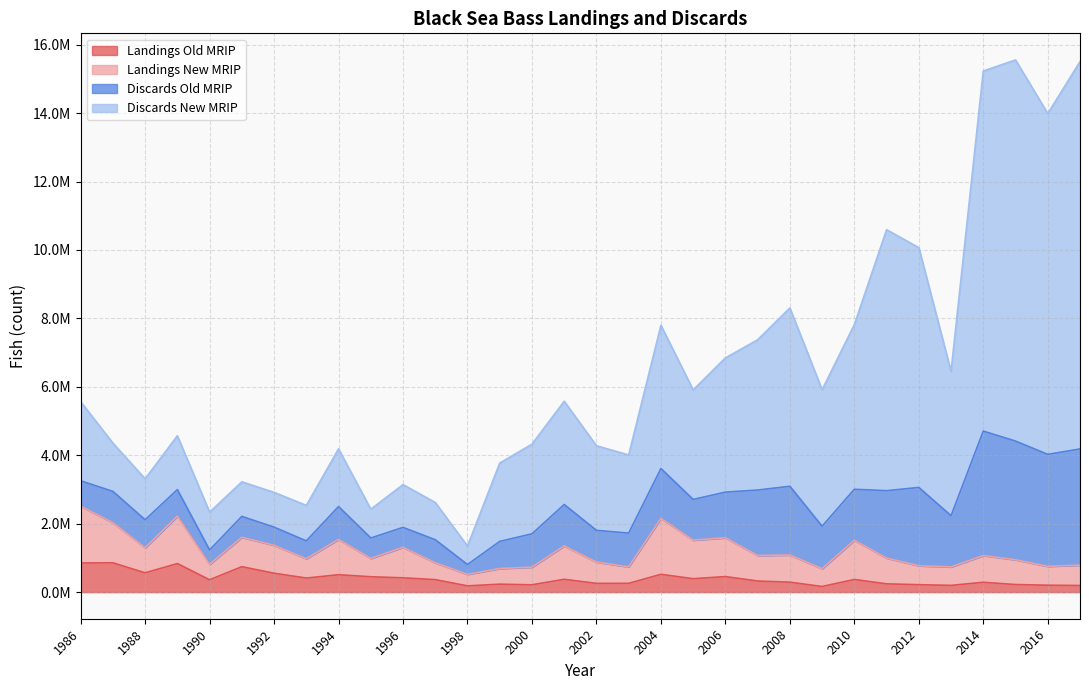

Does the chart display data point markers on the line(s)?

No